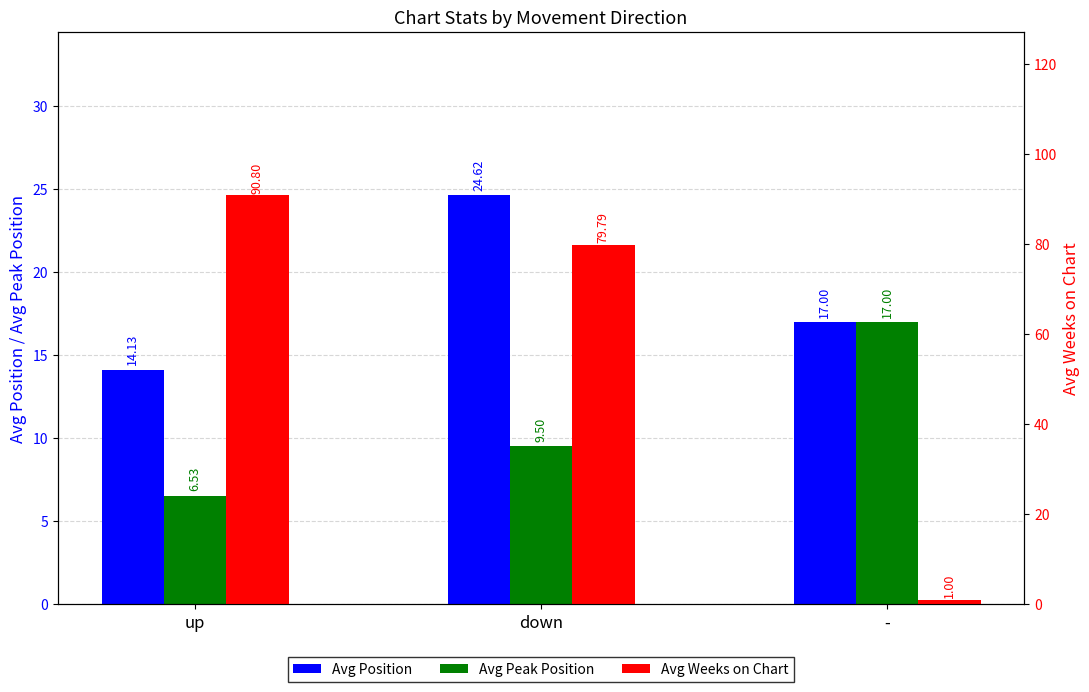

Rank the series by their average value, from lowest to highest.

Avg Peak Position, Avg Position, Avg Weeks on Chart